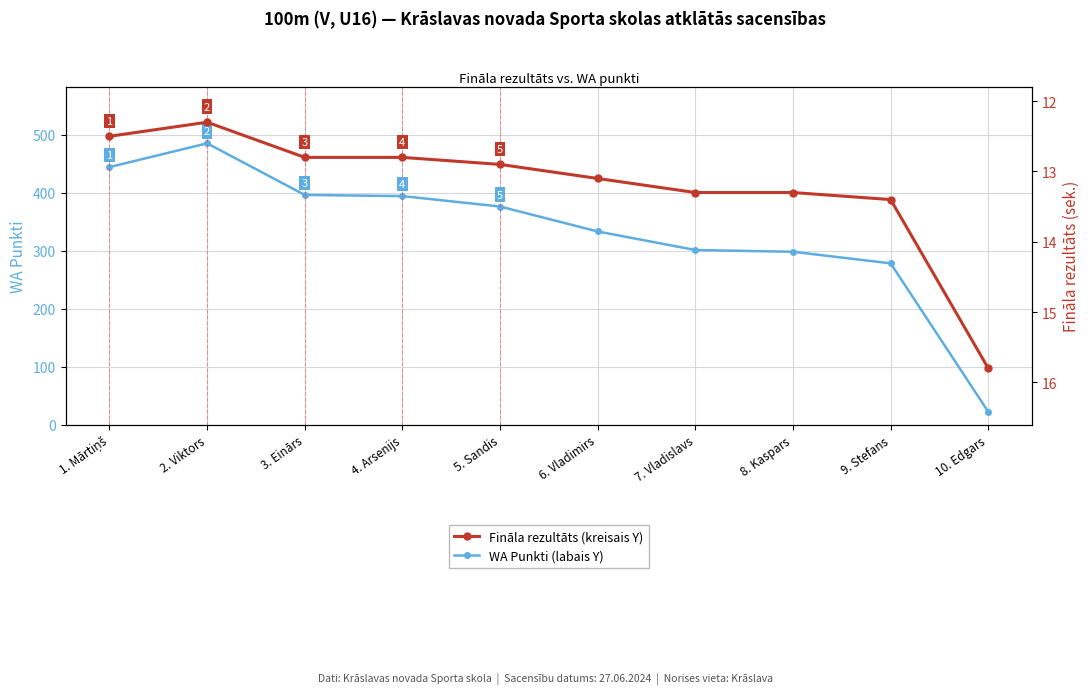

Reading left to right, extract all data points from this chart.

WA Punkti (labais Y): 1. Mārtiņš=444.0	2. Viktors=485.0	3. Einārs=396.0	4. Arsenijs=394.0	5. Sandis=376.0	6. Vladimirs=333.0	7. Vladislavs=301.0	8. Kaspars=298.0	9. Stefans=278.0	10. Edgars=22.0
Fināla rezultāts (kreisais Y): 1. Mārtiņš=12.5	2. Viktors=12.3	3. Einārs=12.8	4. Arsenijs=12.8	5. Sandis=12.9	6. Vladimirs=13.1	7. Vladislavs=13.3	8. Kaspars=13.3	9. Stefans=13.4	10. Edgars=15.8